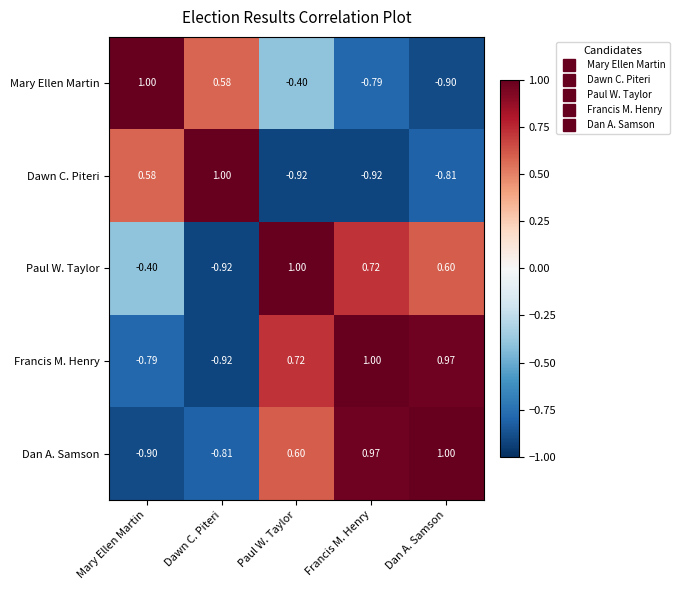

At which category is the sum across all series the highest?

Paul W. Taylor